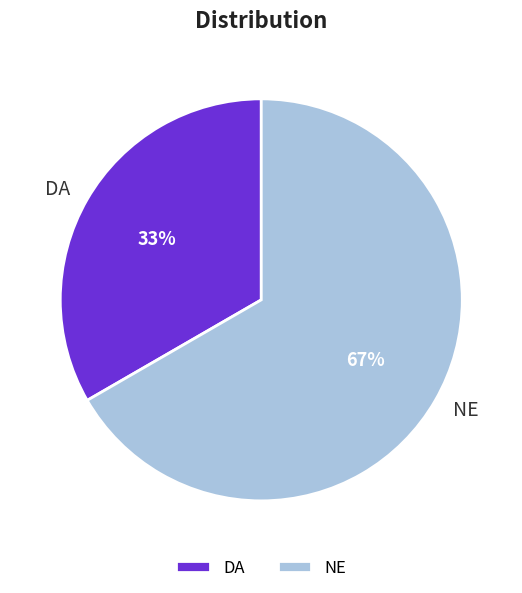

The DA slice represents 27% of the pie. True or false?

False